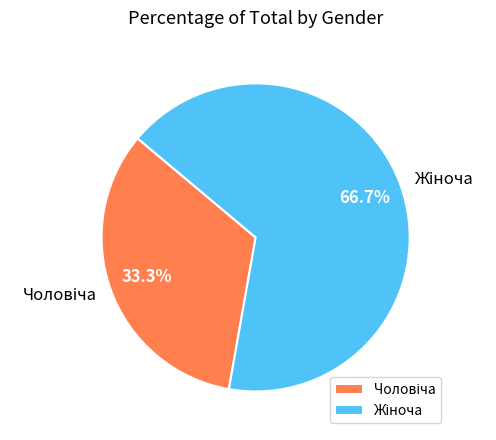

Is there a majority slice in this chart?

Yes